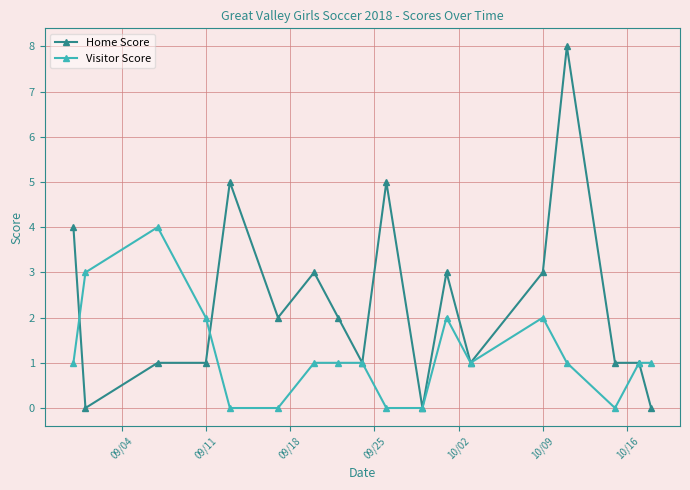

Count the number of categories in the chart.

18